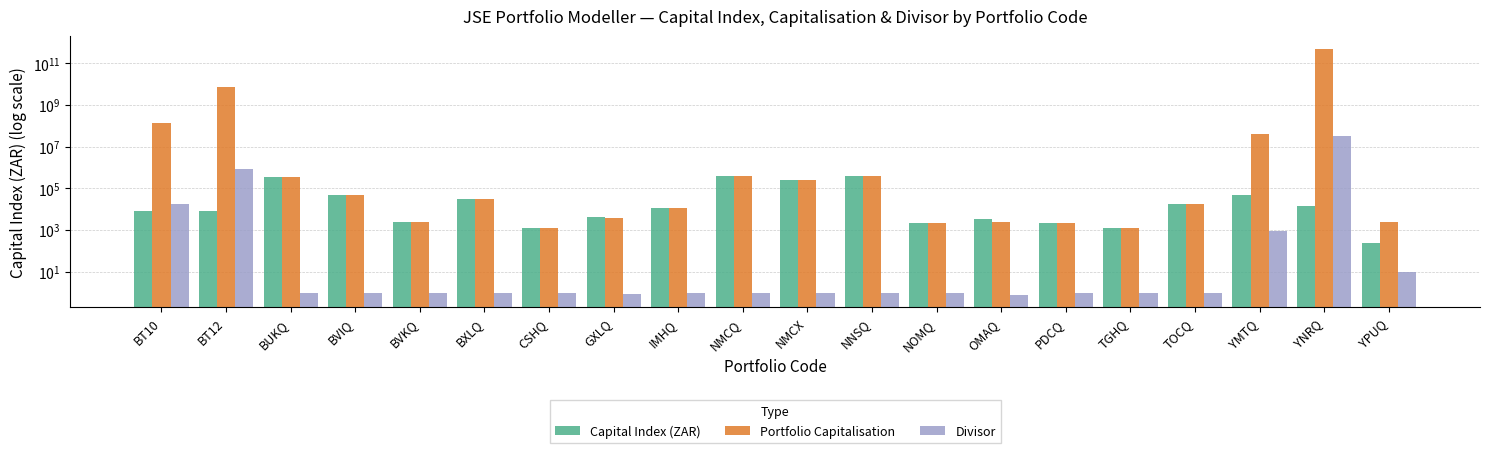

At which label does Capital Index (ZAR) first exceed 11669?

BUKQ